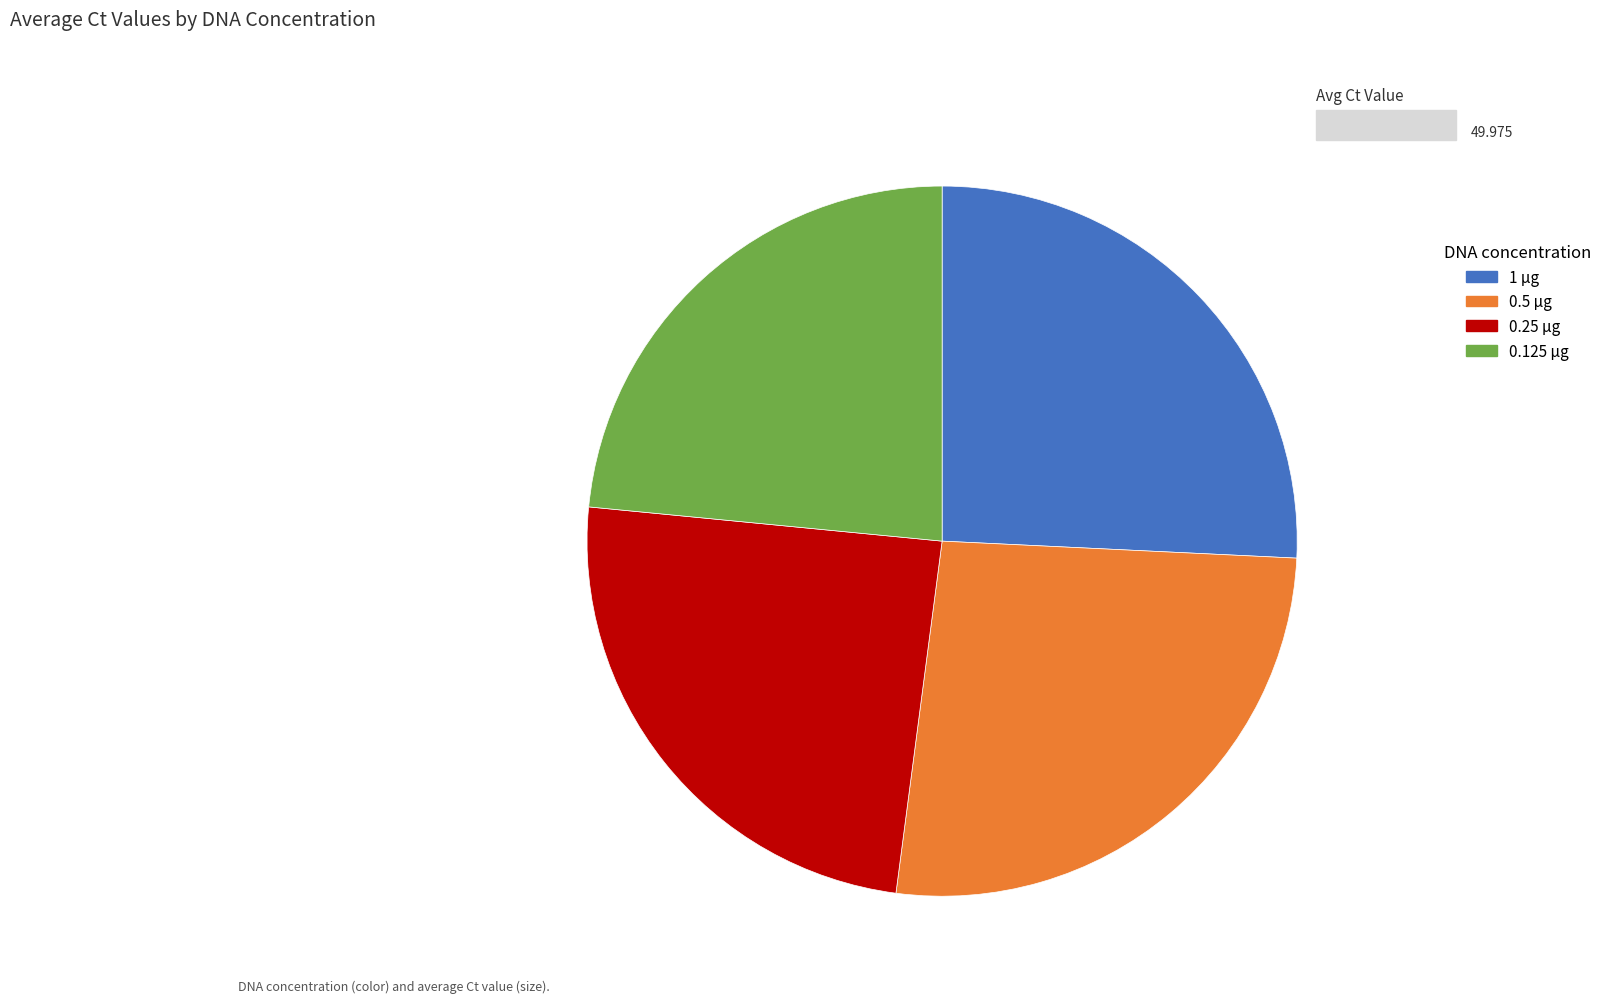

Does 0.5 µg account for over 50% of the chart?

No